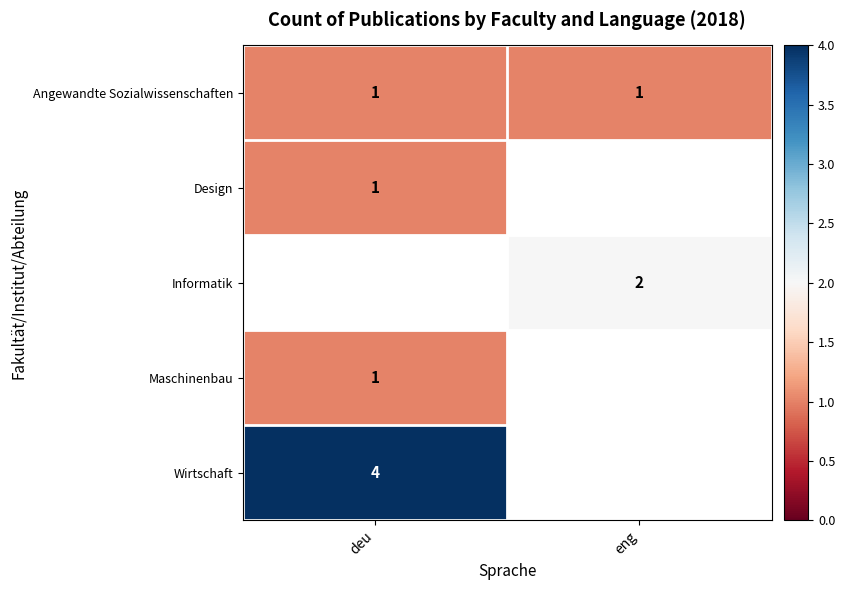

Is it true that Maschinenbau equals 1 at deu?

True